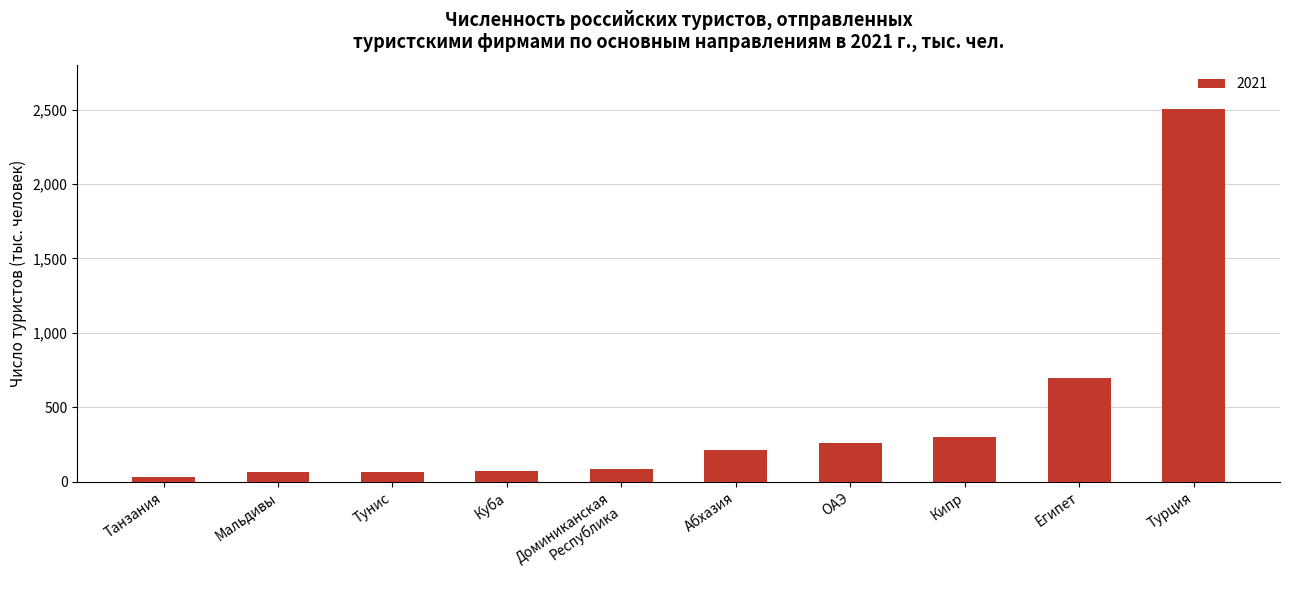

Which label corresponds to the largest value in the chart?

Турция